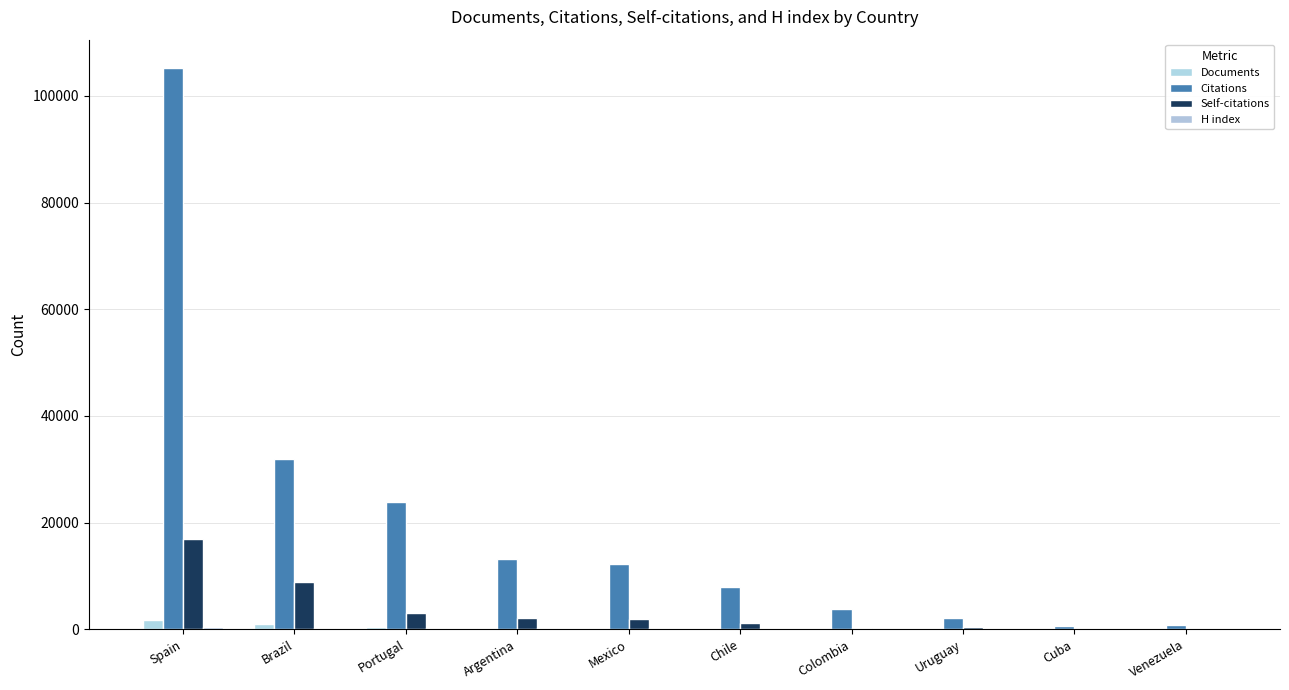

Count the number of categories in the chart.

10